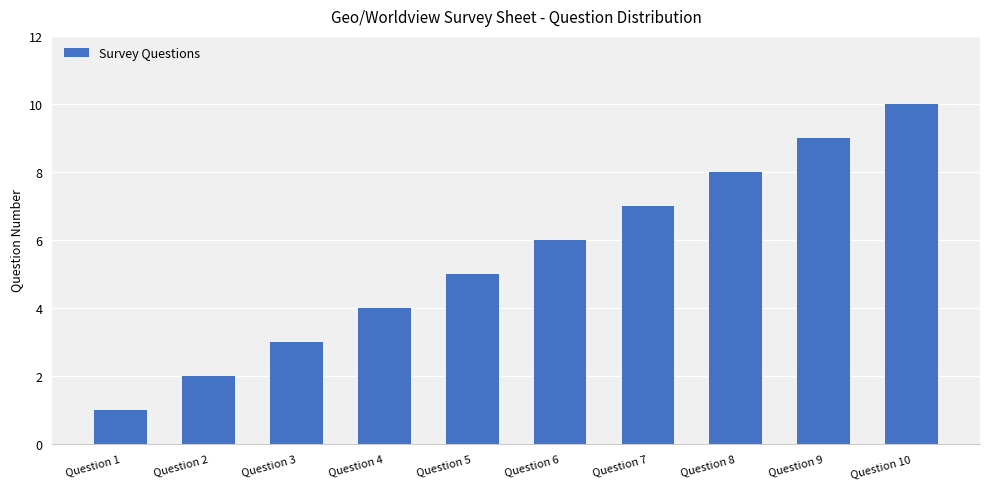

Reading left to right, extract all data points from this chart.

1	2	3	4	5	6	7	8	9	10